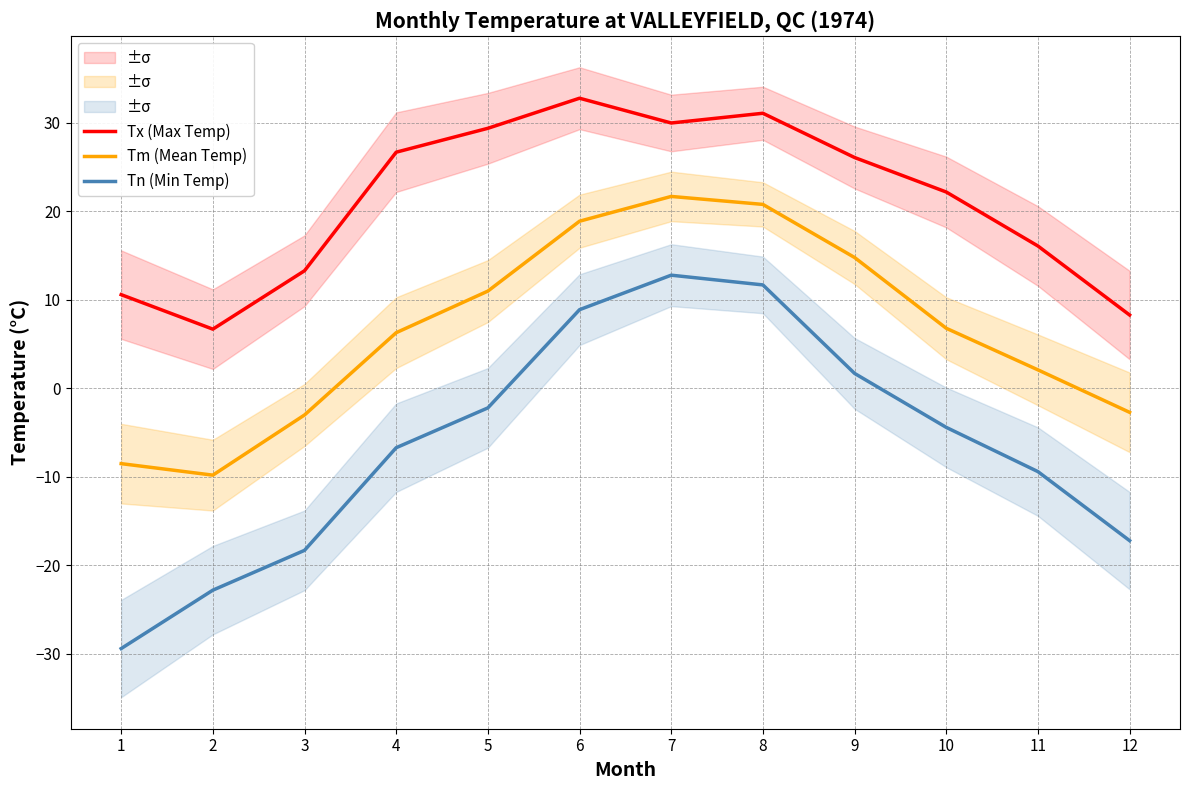

True or false: Tm (Mean Temp) and Tx (Max Temp) cross at least once.

False